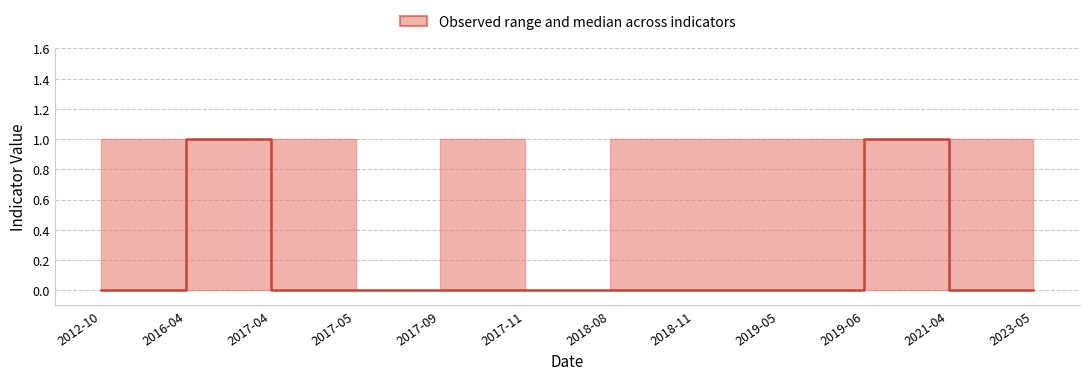

What is the difference between the maximum and minimum values?

1